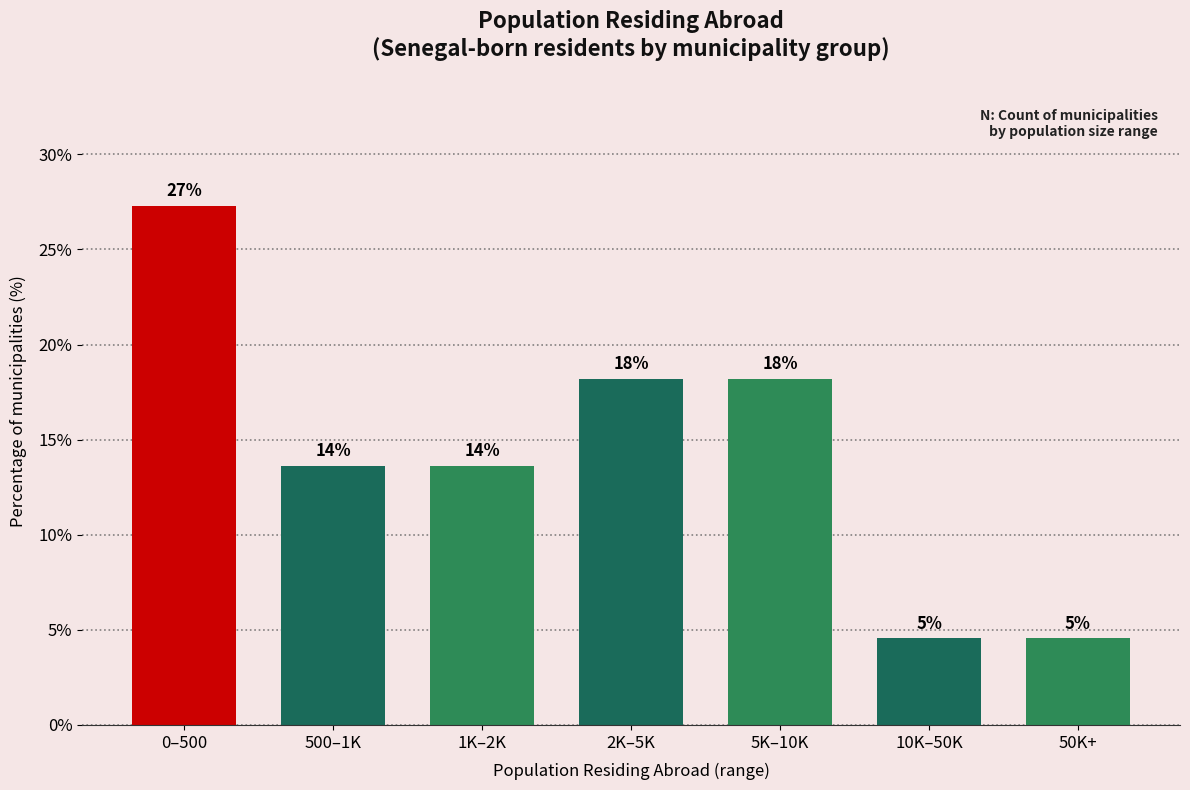

Are the bars horizontal?

No